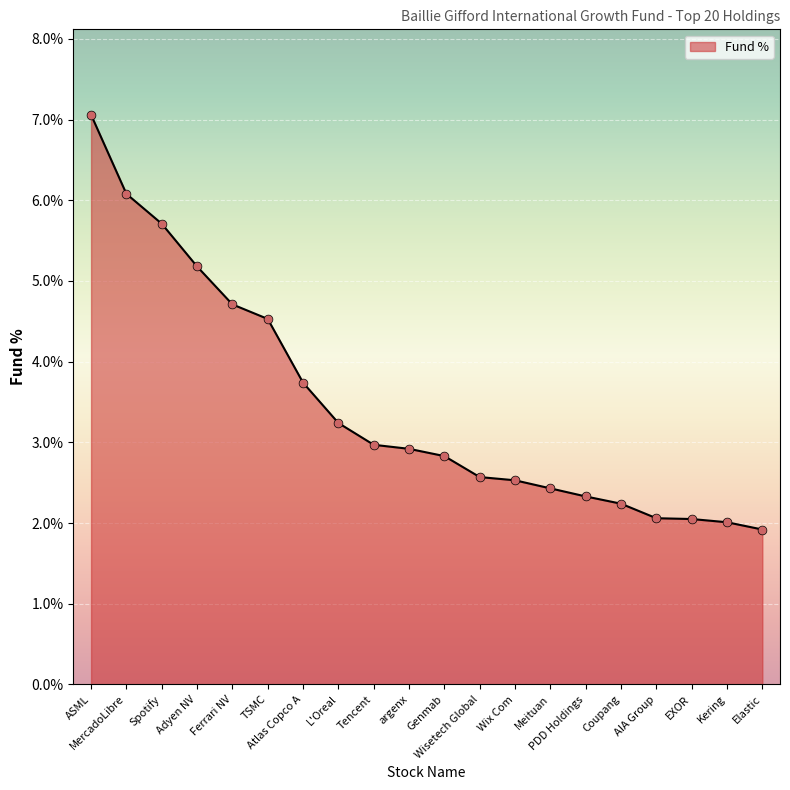

What is the change in value from PDD Holdings to EXOR?

-0.3